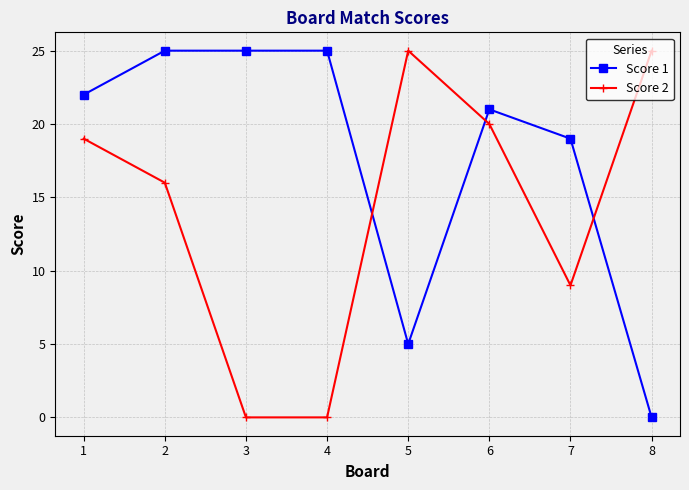

At which category does Score 2 reach its first local peak?

5